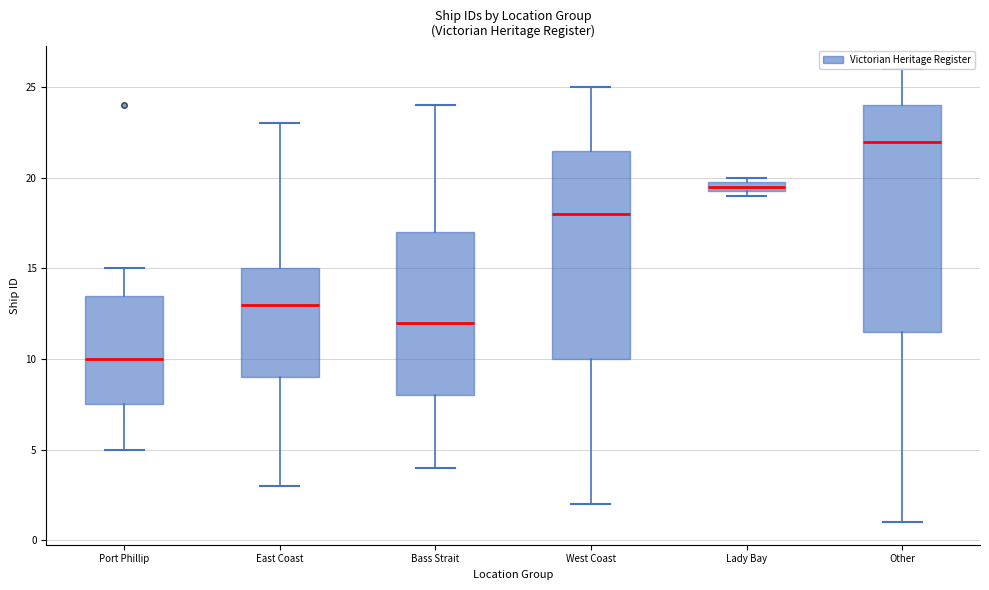

Where is the upper edge of the box for West Coast on the y-axis? The values are not printed on the chart, so give them approximately, as read against the axis.

21.5